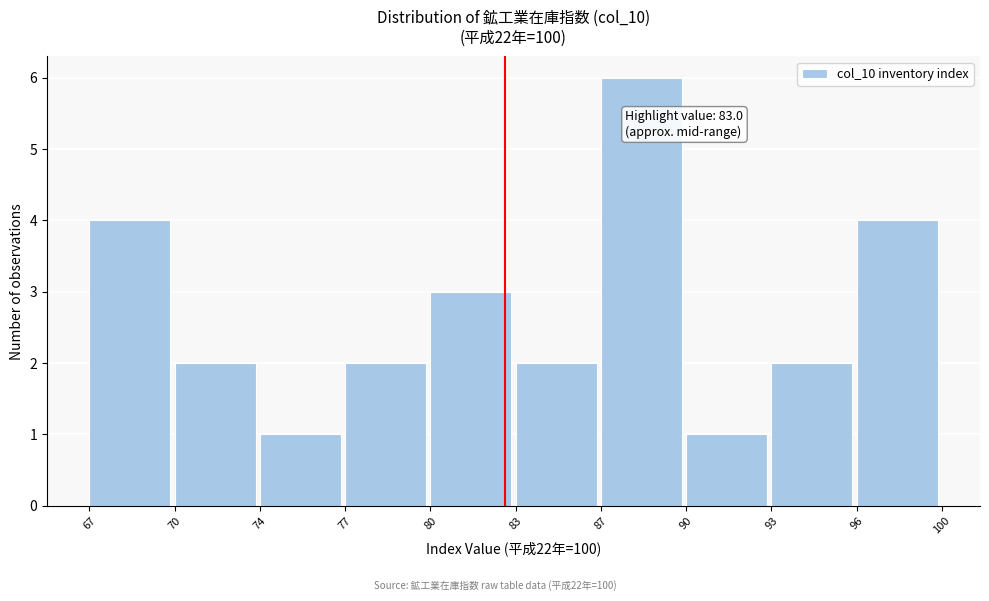

Reading left to right, what are all the values shown in this chart?

4	2	1	2	3	2	6	1	2	4